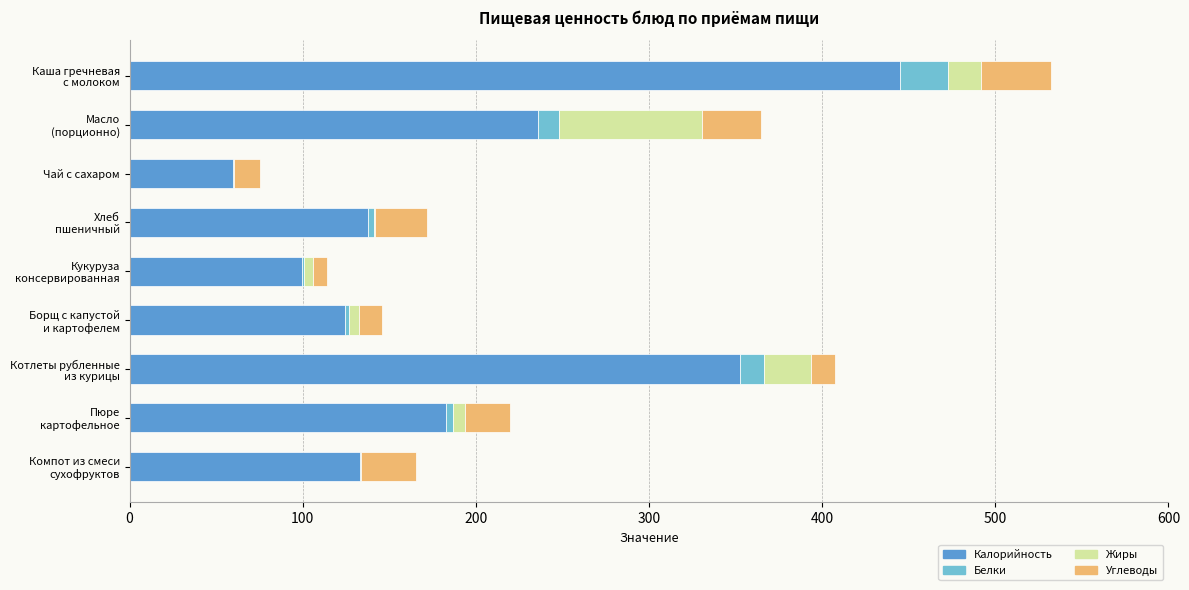

What are all the series names shown in the legend?

Калорийность, Белки, Жиры, Углеводы